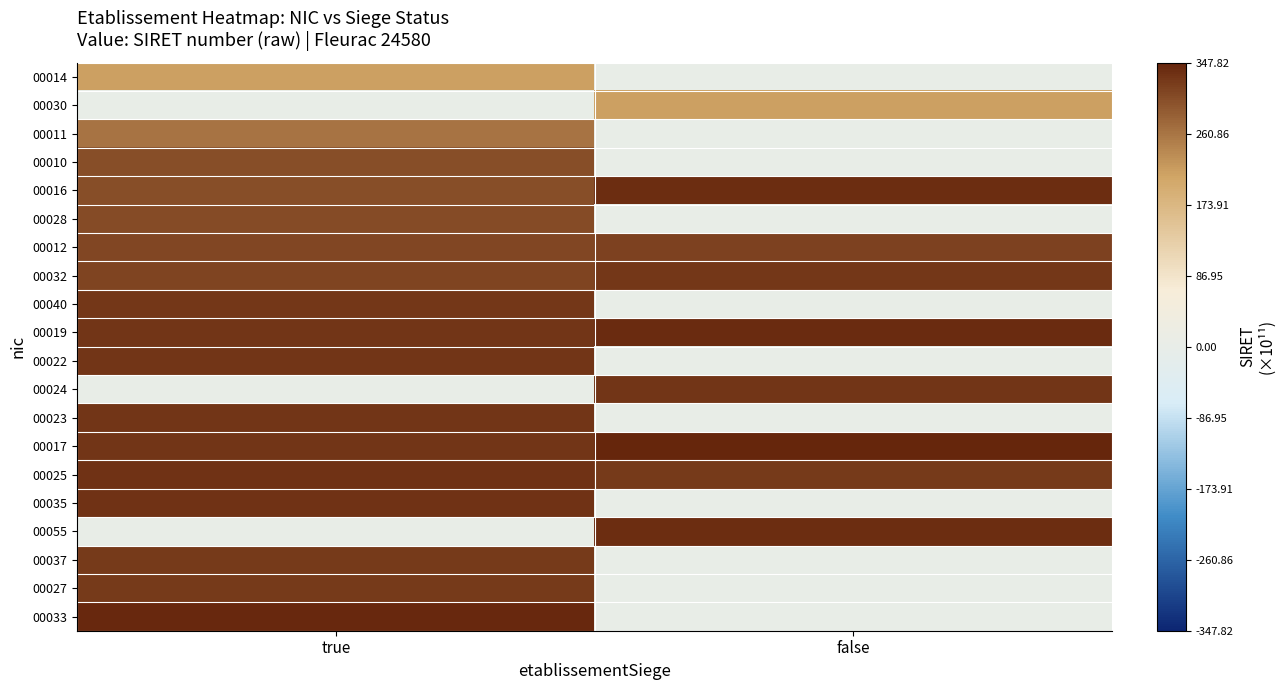

At how many categories does at least one series exceed 103?

2